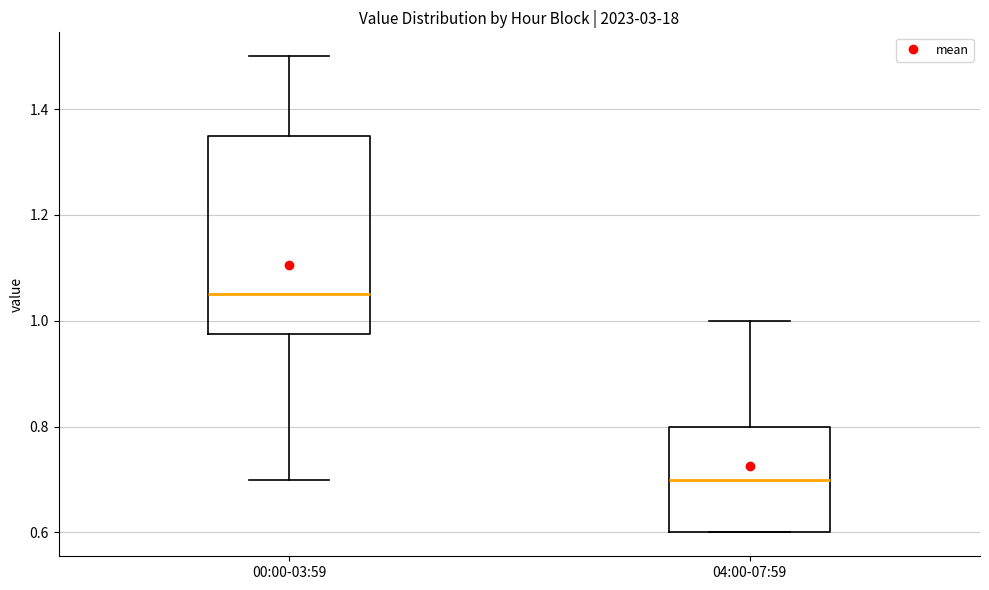

Where does the median line of the box for 04:00-07:59 sit on the y-axis? The values are not printed on the chart, so give them approximately, as read against the axis.

0.70